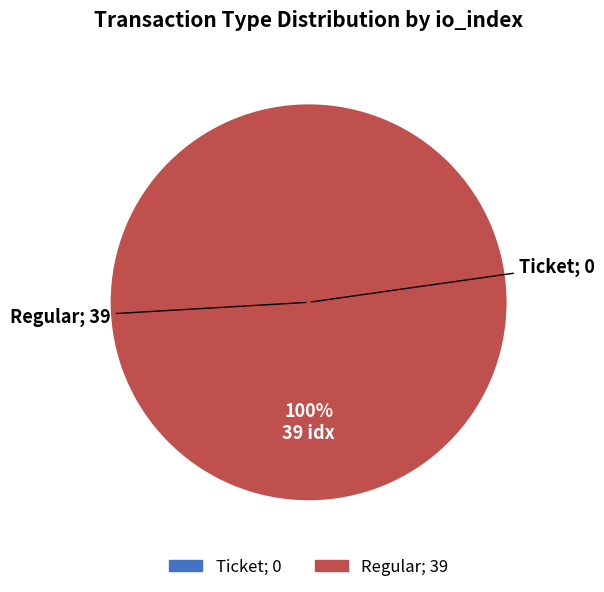

Is it true that Ticket is 0% of the pie?

True